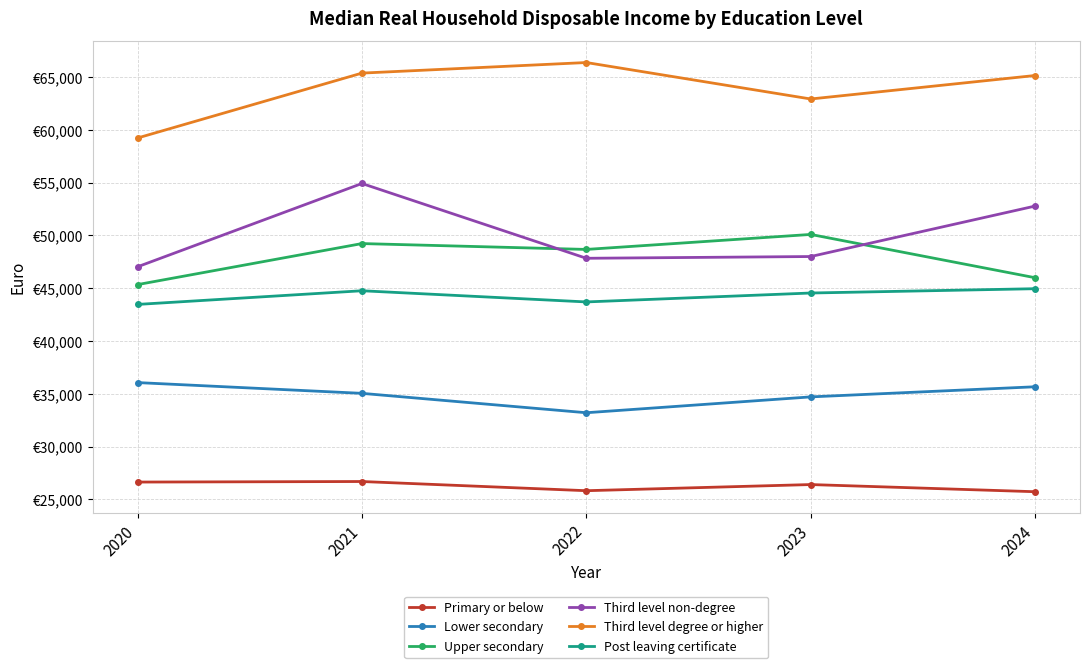

True or false: Third level degree or higher and Primary or below intersect in this chart.

False